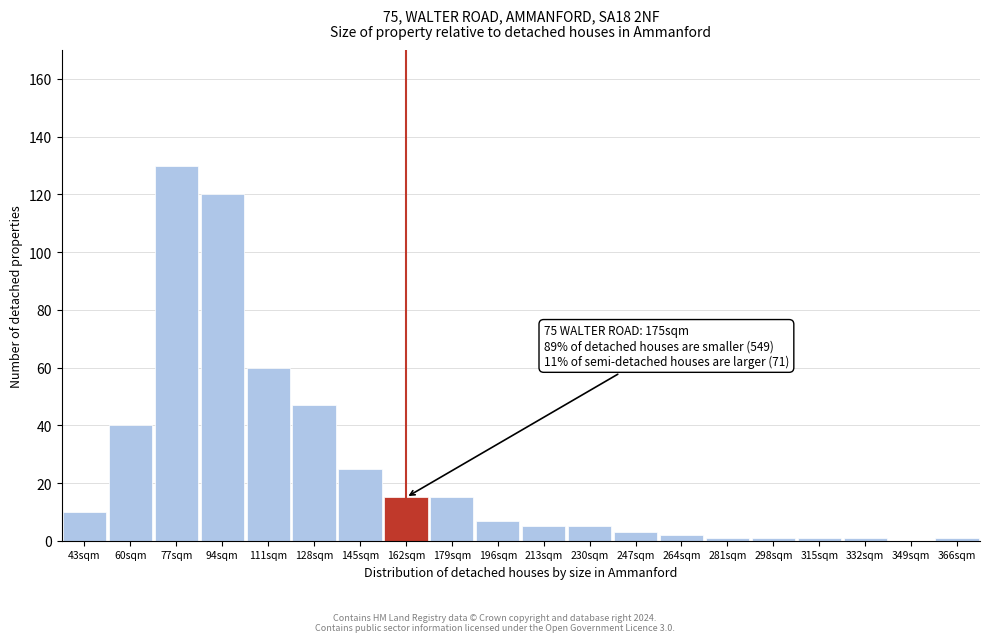

Reading left to right, extract all data points from this chart.

43sqm=10	60sqm=40	77sqm=130	94sqm=120	111sqm=60	128sqm=47	145sqm=25	162sqm=15	179sqm=15	196sqm=7	213sqm=5	230sqm=5	247sqm=3	264sqm=2	281sqm=1	298sqm=1	315sqm=1	332sqm=1	349sqm=0	366sqm=1